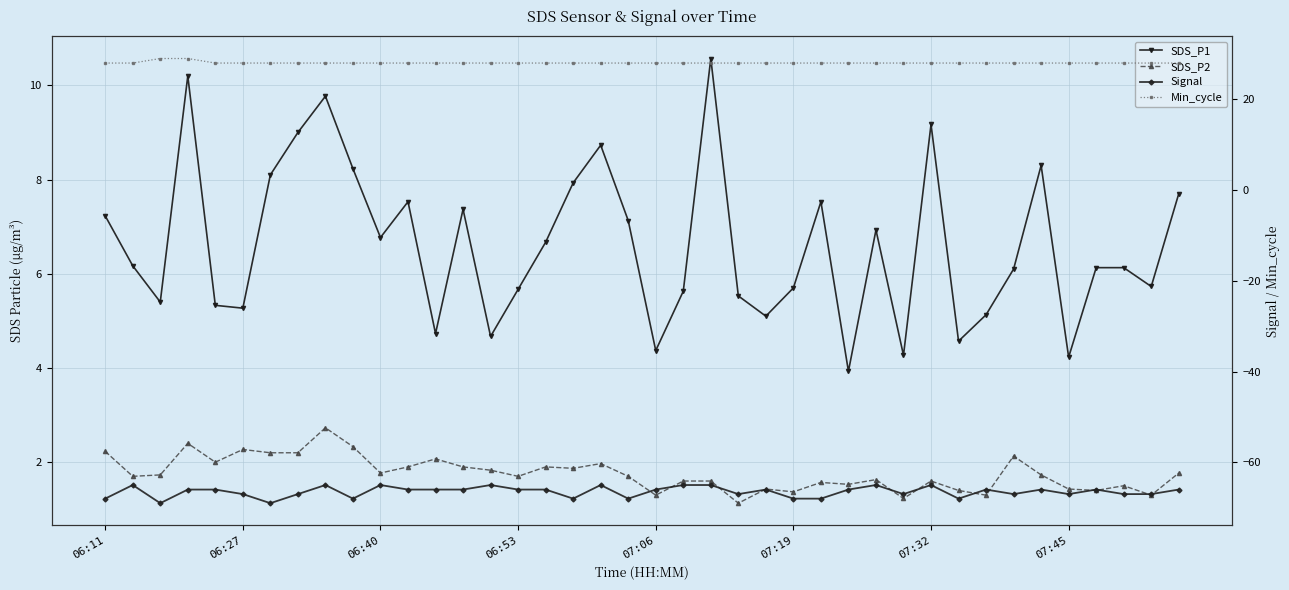

How many interior local valleys does the Signal series have?

10